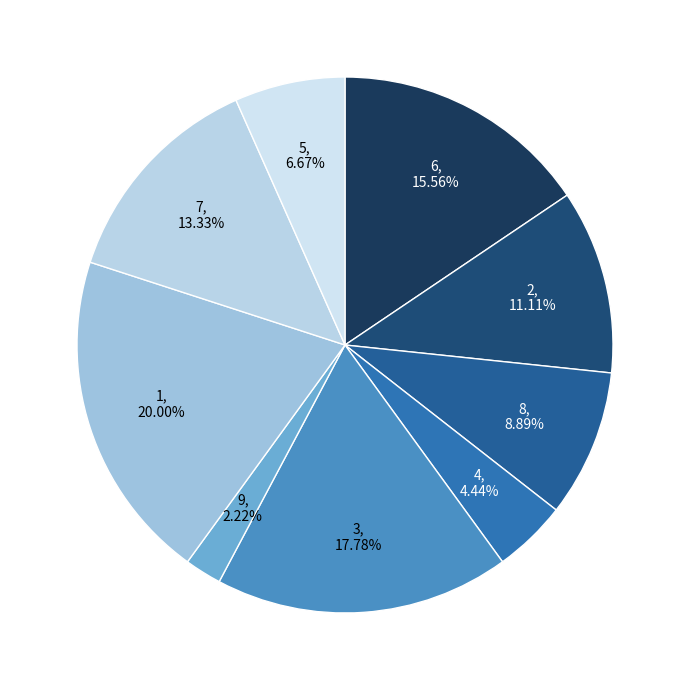

Count the number of slices in the pie.

9